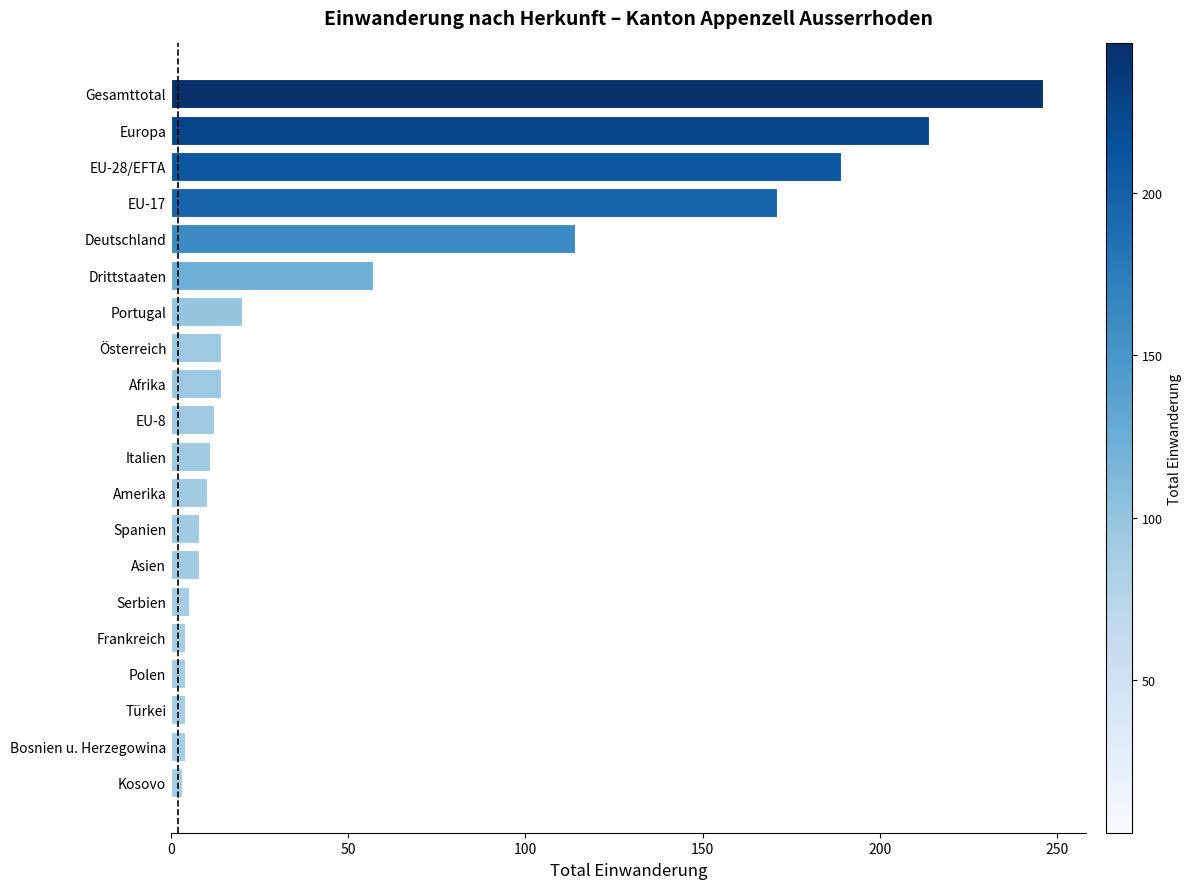

True or false: the data shows 14 at Österreich.

True